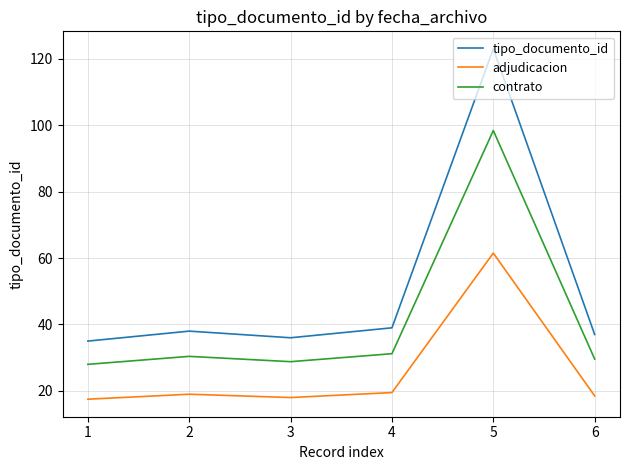

At which label does tipo_documento_id reach its peak?

5